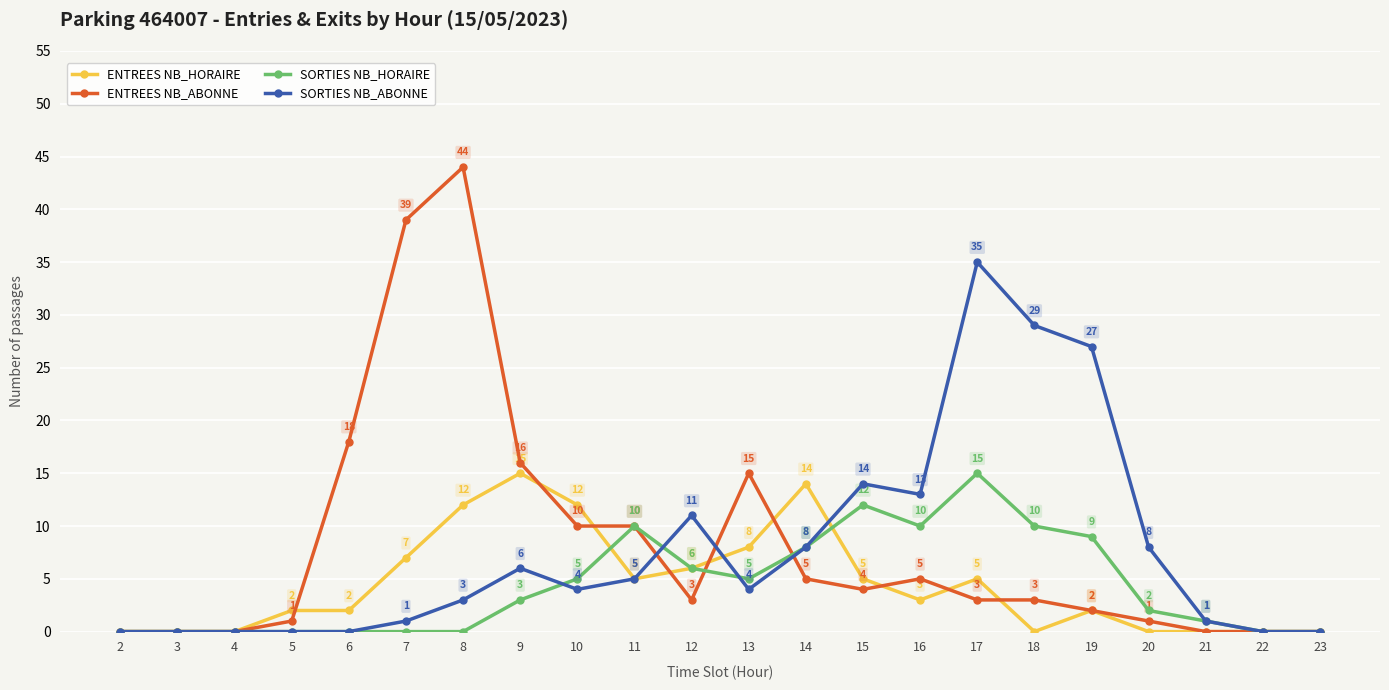

What are all the series names shown in the legend?

ENTREES NB_HORAIRE, ENTREES NB_ABONNE, SORTIES NB_HORAIRE, SORTIES NB_ABONNE